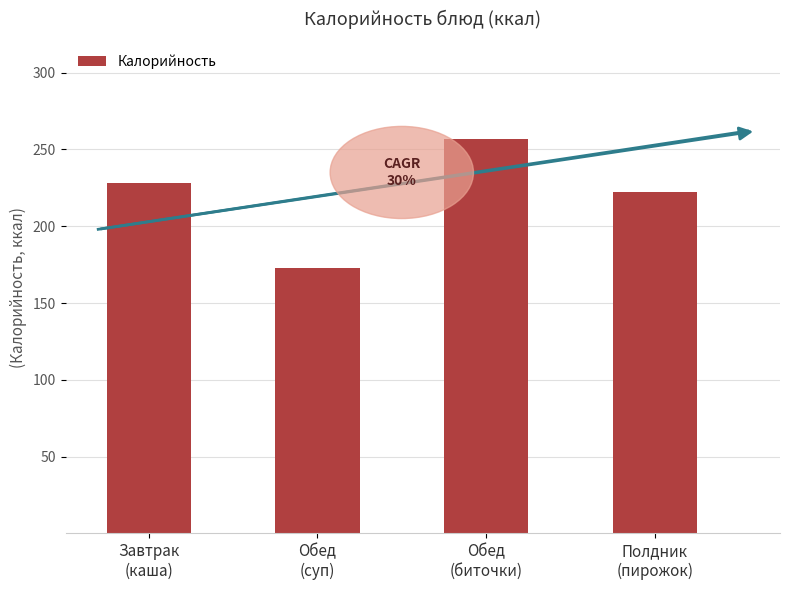

Which category has the highest value across all series?

Обед
(биточки)